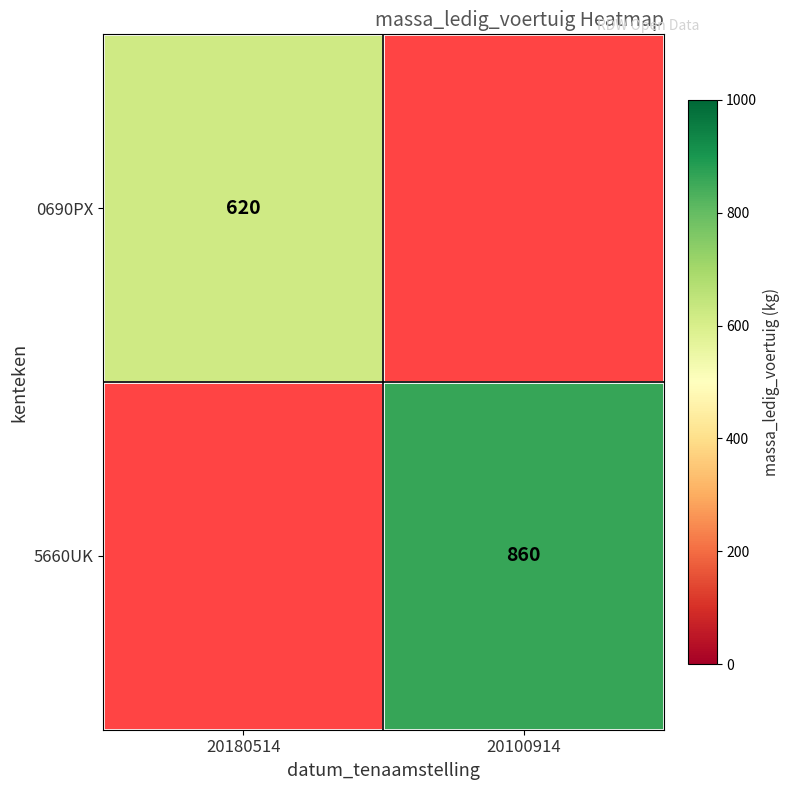

What is the greatest value displayed?

860.0